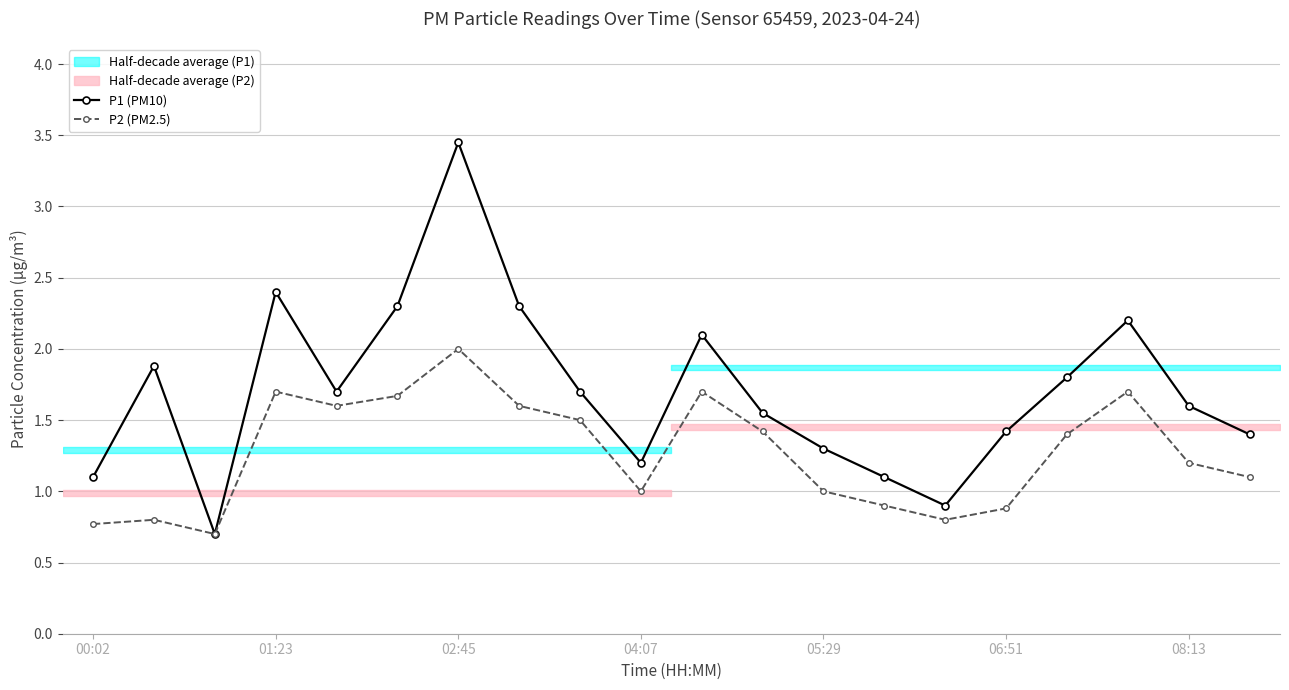

Is it true that P2 (PM2.5) equals 1.4 at 11?

True